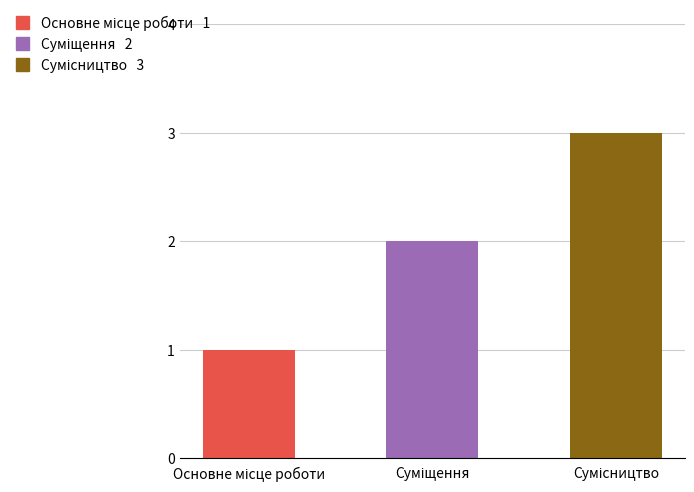

How many bars are there in total?

3